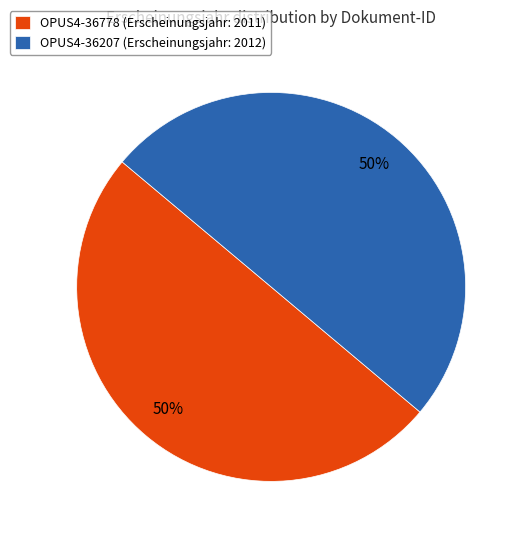

Is it true that OPUS4-36778 (Erscheinungsjahr: 2011) is 43% of the pie?

False